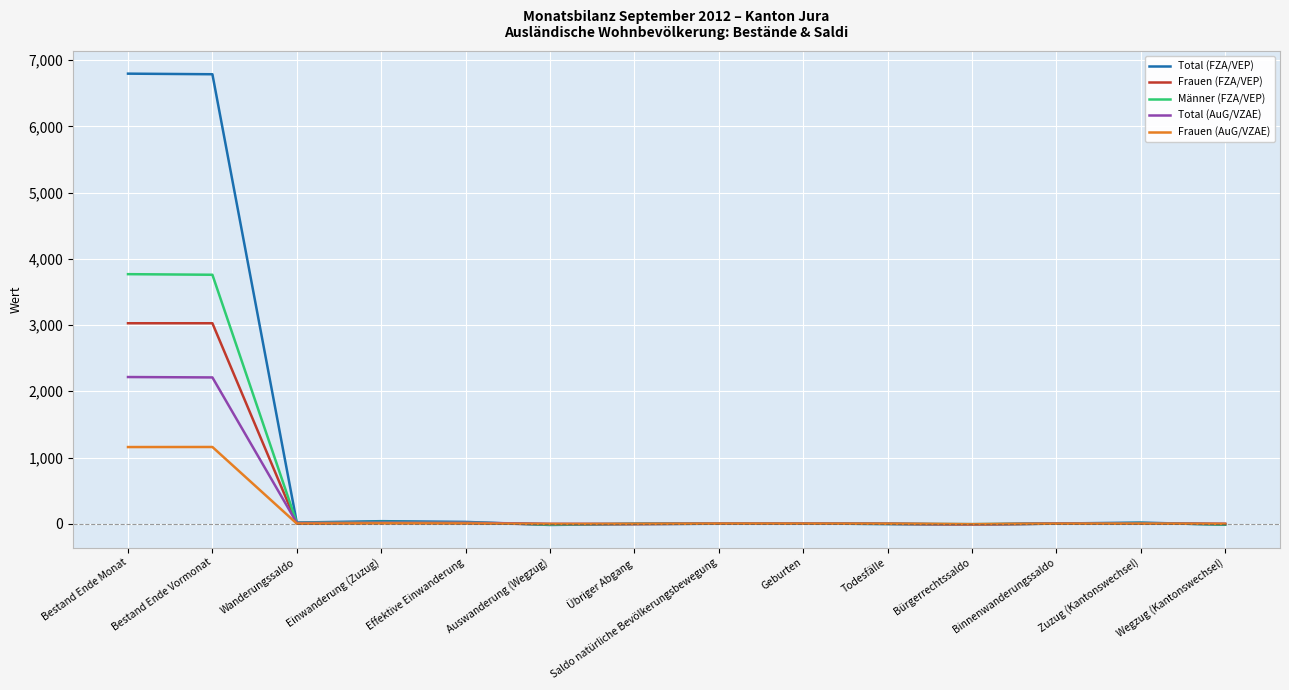

Which series has the largest total across all categories?

Total (FZA/VEP)